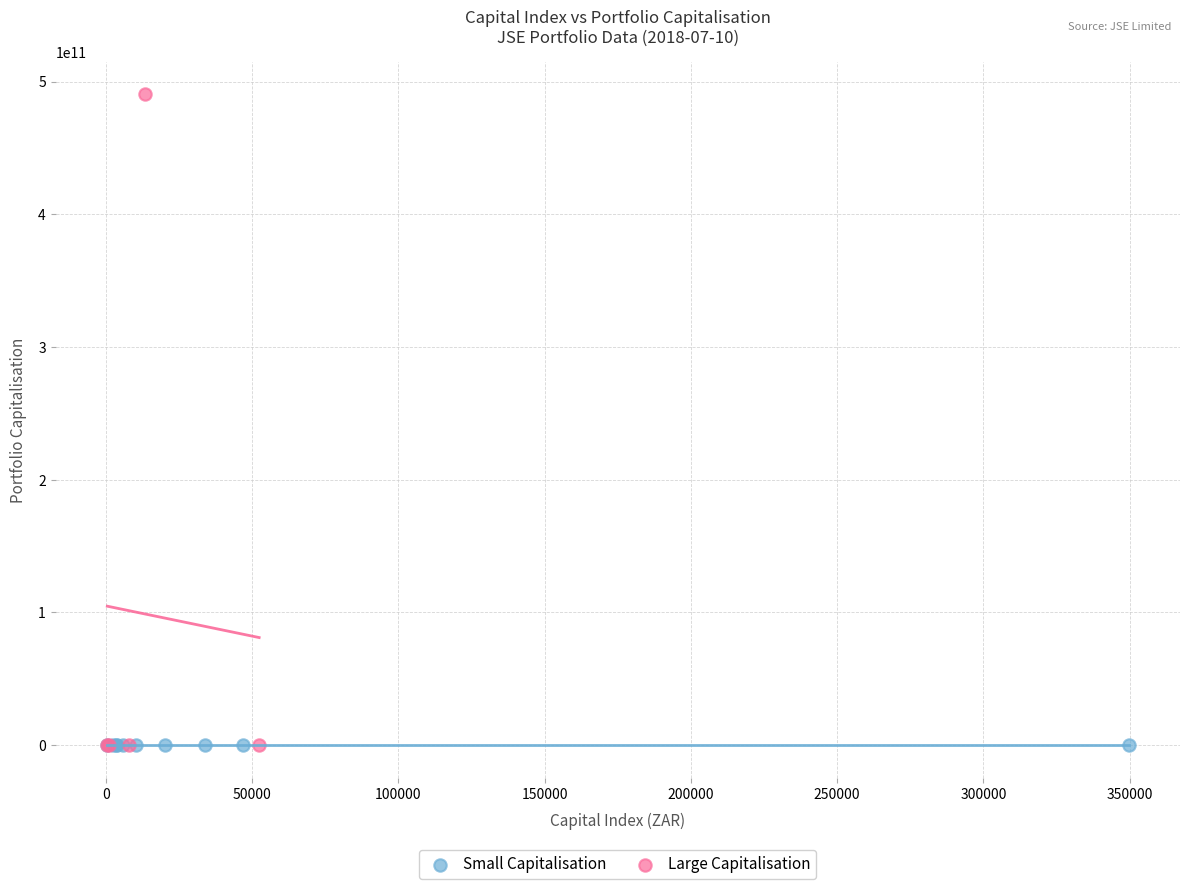

Which series contains the highest Y value?

Large Capitalisation